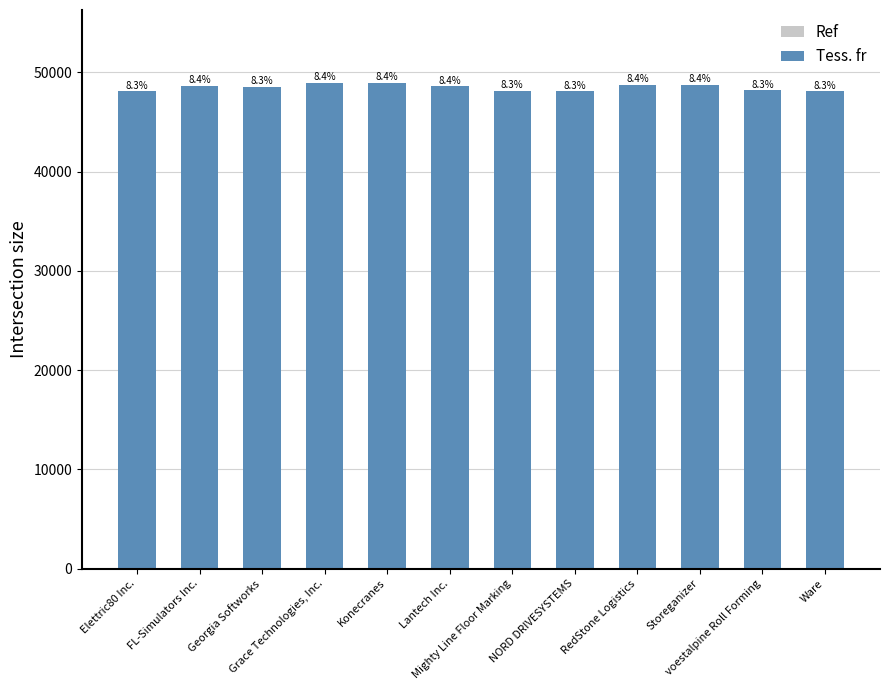

How many bars are there in total?

12